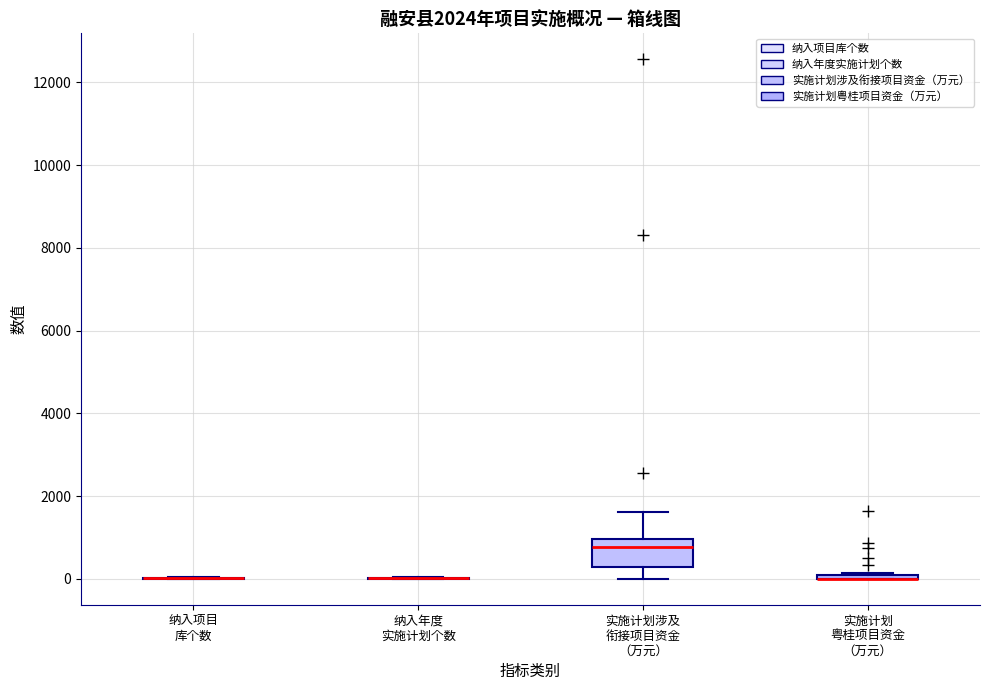

Where is the lower edge of the box for 实施计划涉及 衔接项目资金 （万元） on the y-axis? The values are not printed on the chart, so give them approximately, as read against the axis.

200